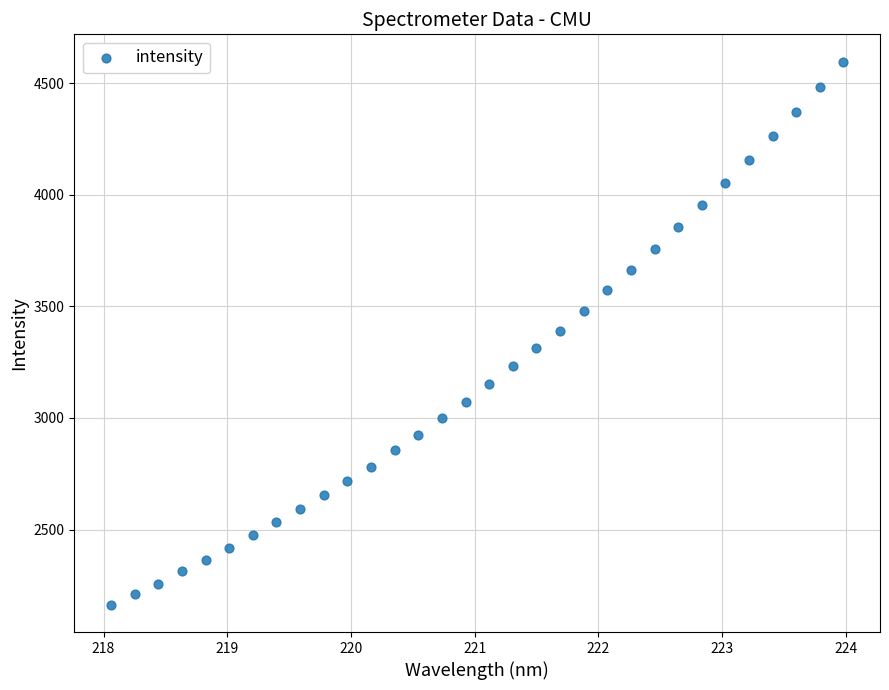

What is the range of Y values (max minus min)?

2434.8